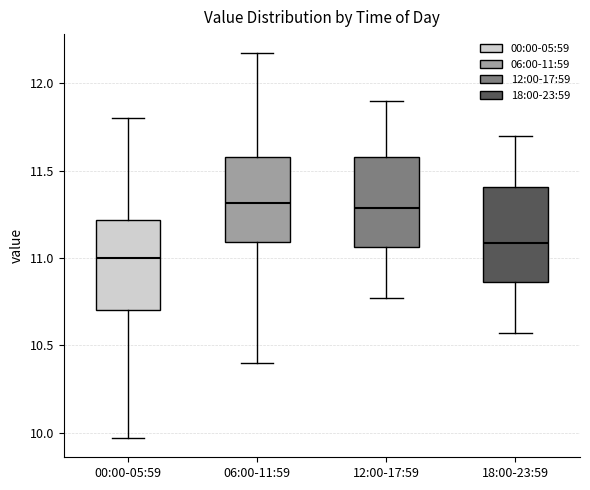

Reading left to right, read every box against the y-axis: the position of its median line, the range the box covers, and the ends of its whiskers. The values are not printed on the chart, so give them approximately, as read against the axis.

00:00-05:59: median 11.00, box 10.70 to 11.20, whiskers 9.95 to 11.80
06:00-11:59: median 11.30, box 11.10 to 11.60, whiskers 10.40 to 12.15
12:00-17:59: median 11.30, box 11.05 to 11.60, whiskers 10.75 to 11.90
18:00-23:59: median 11.10, box 10.85 to 11.40, whiskers 10.55 to 11.70